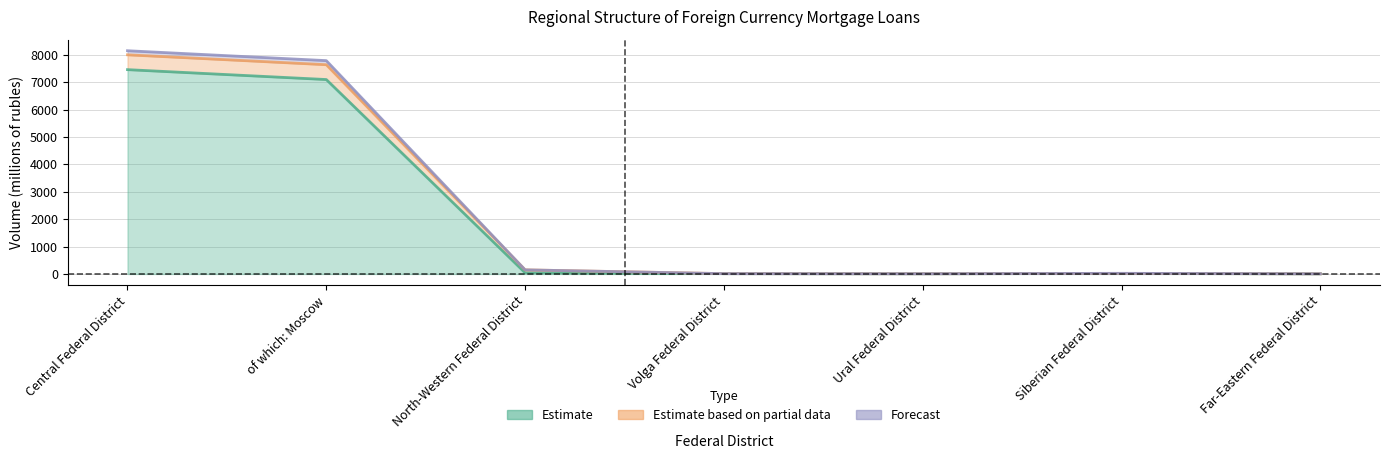

At which label does Forecast reach its minimum?

Far-Eastern Federal District